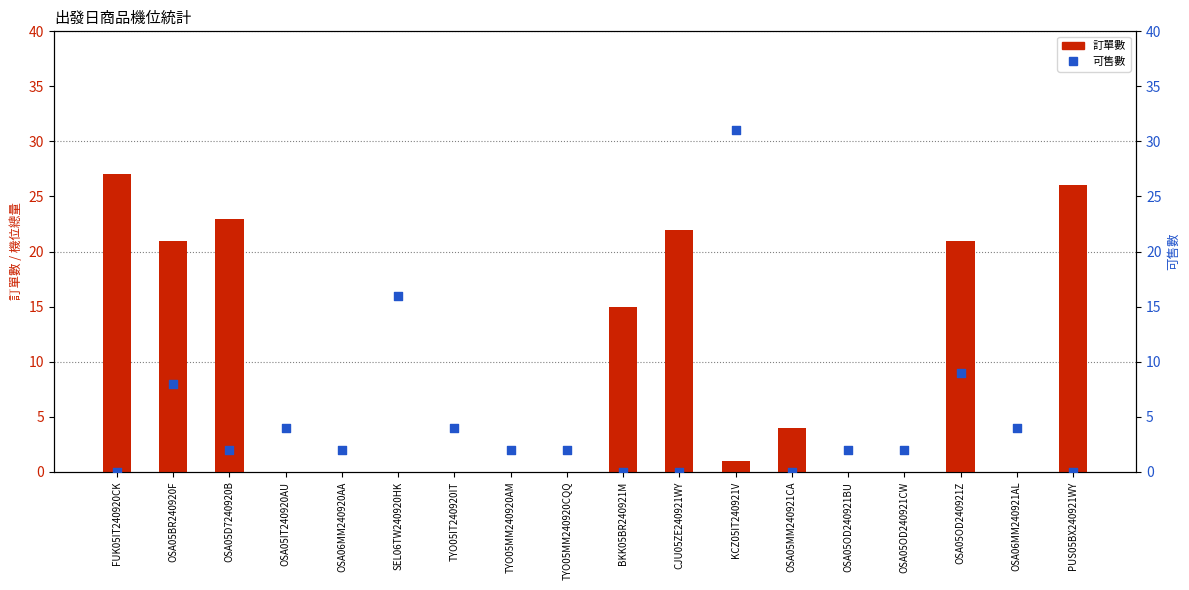

What is the total value across all series at OSA05BR240920F?

29